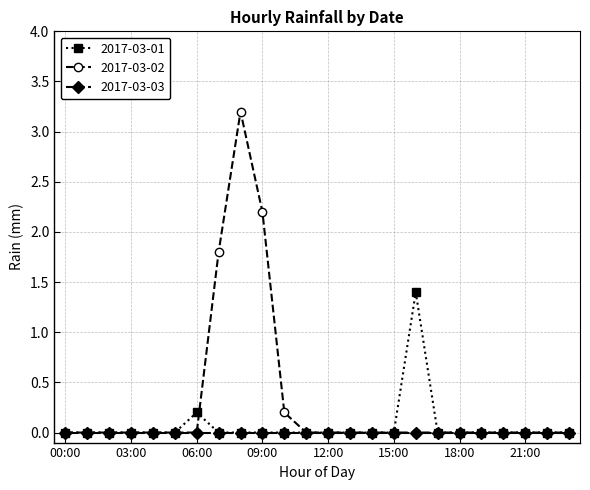

Which series has the largest range (max minus min)?

2017-03-02